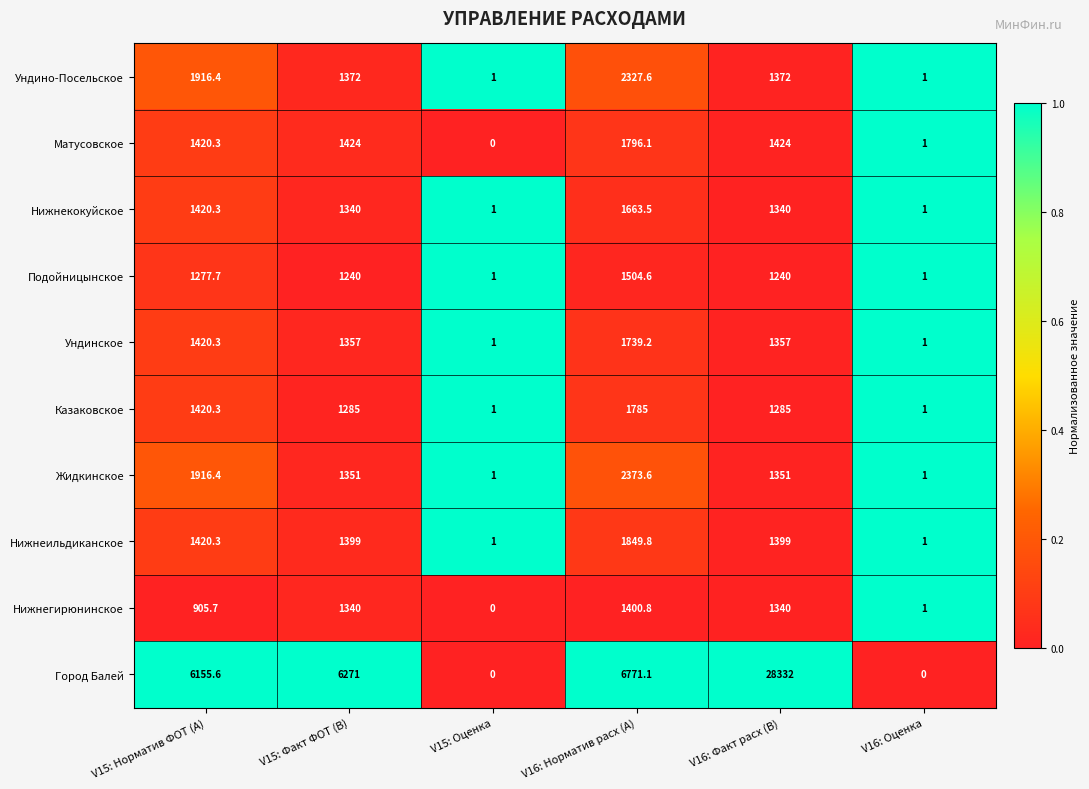

Count the number of categories in the chart.

6